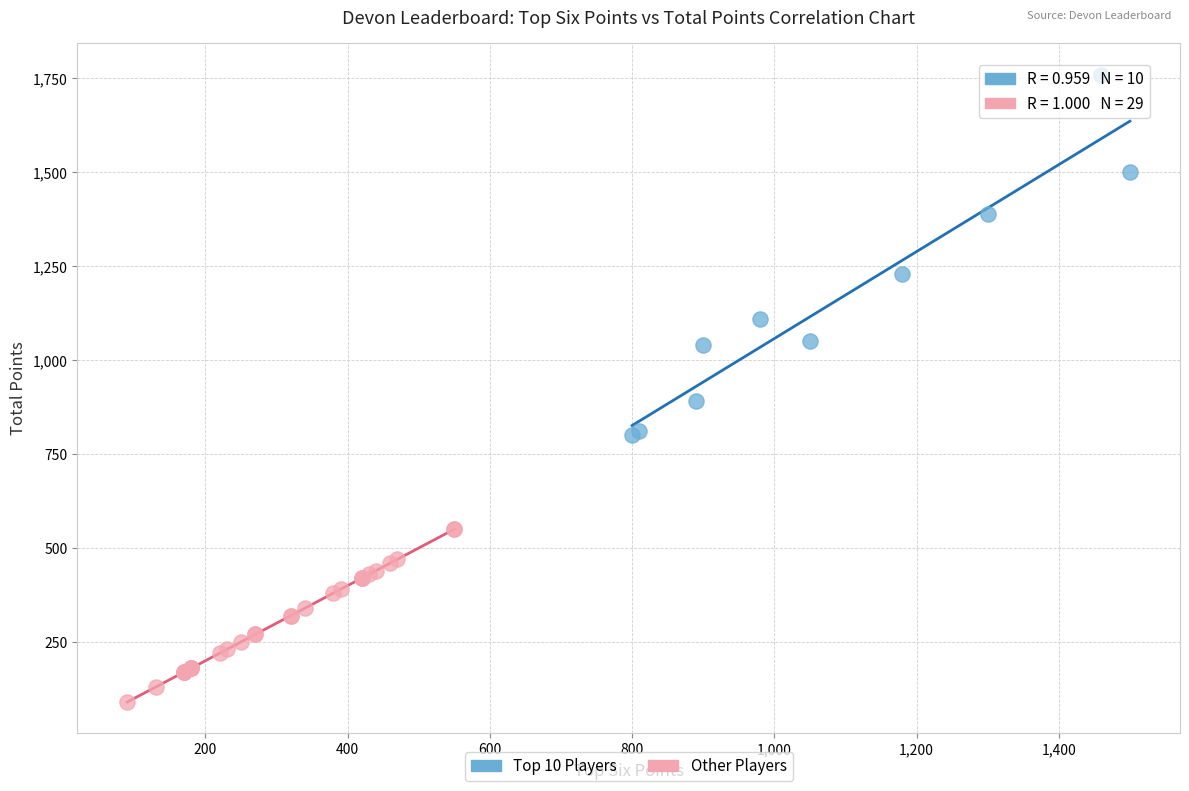

Which series has the largest Y range (max minus min)?

Top 10 Players